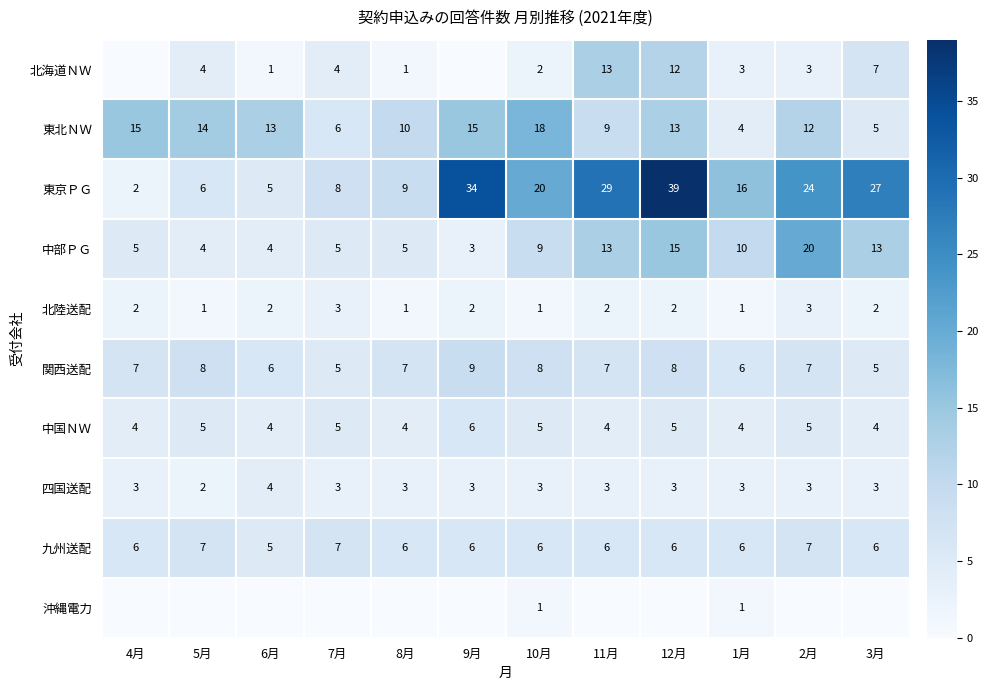

Where does the 東北ＮＷ series first go above 13?

4月